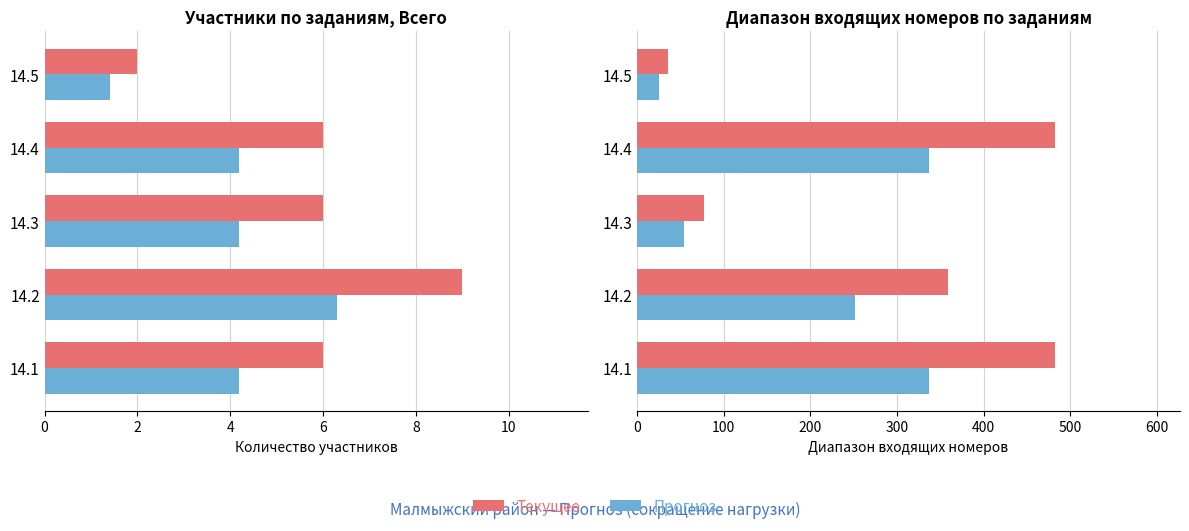

What is the sum of all Текущее values?

29.0